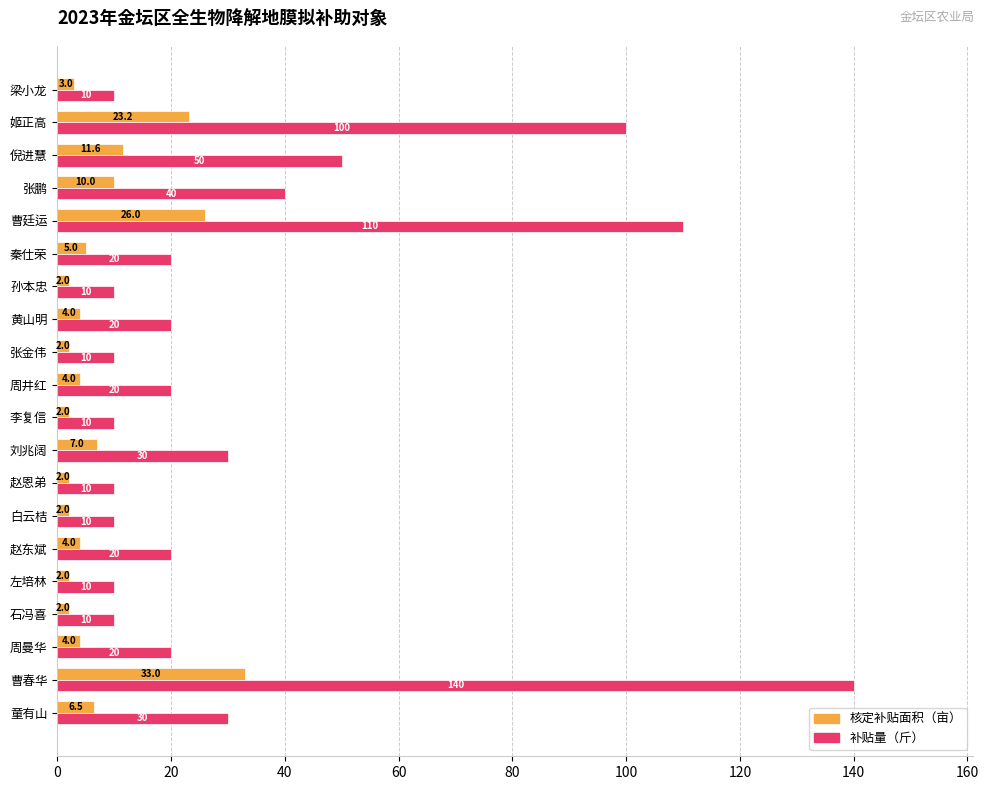

Read the 核定补贴面积（亩） value at 赵东斌.

4.0